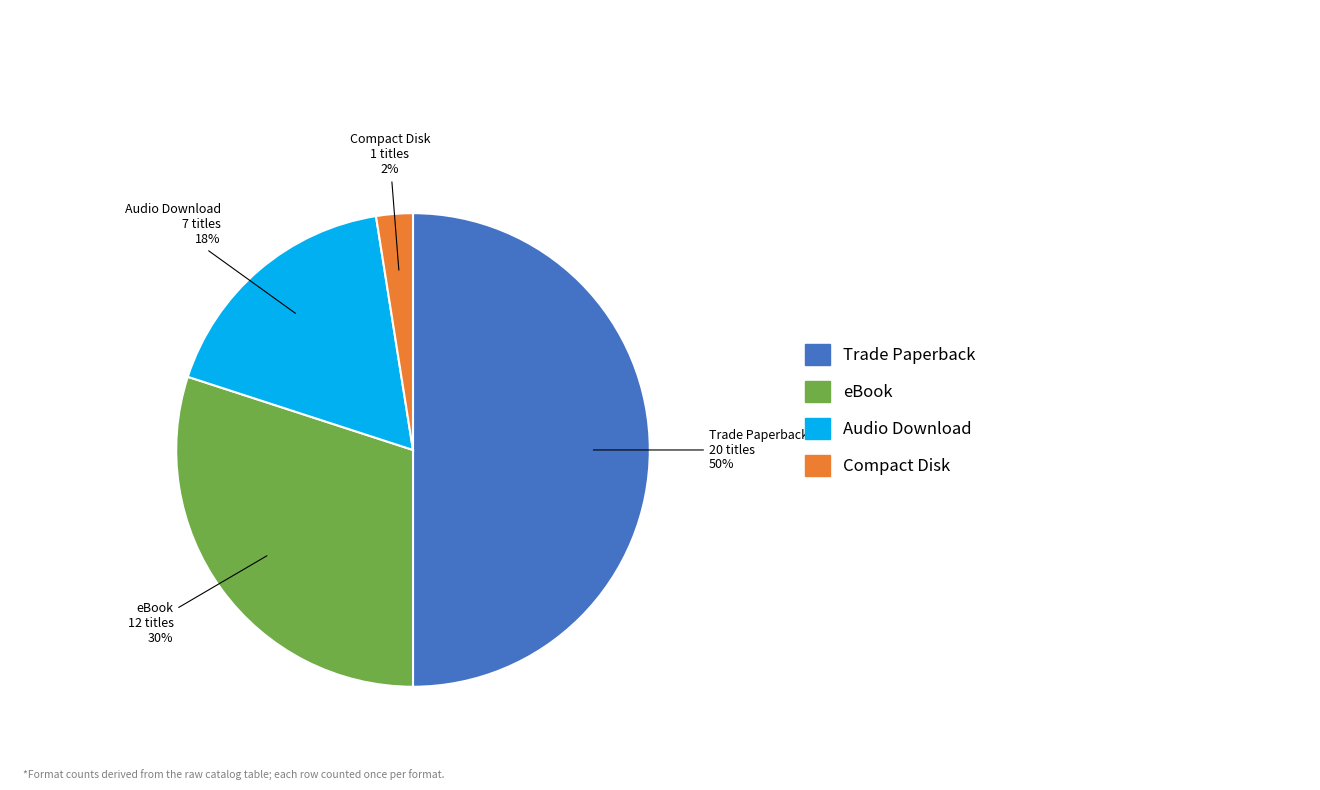

To the nearest percent, what is the average slice percentage?

25%